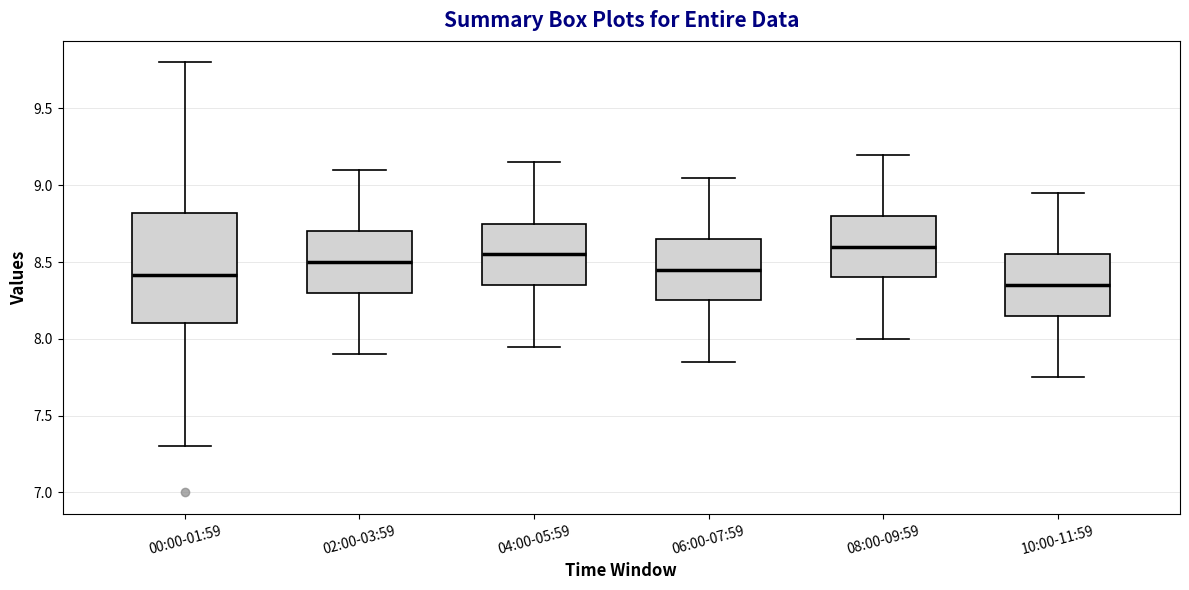

Where does the upper whisker of the box for 04:00-05:59 end on the y-axis? The values are not printed on the chart, so give them approximately, as read against the axis.

9.15